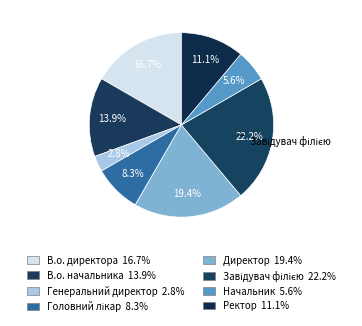

True or false: Головний лікар accounts for 8% of the total.

True